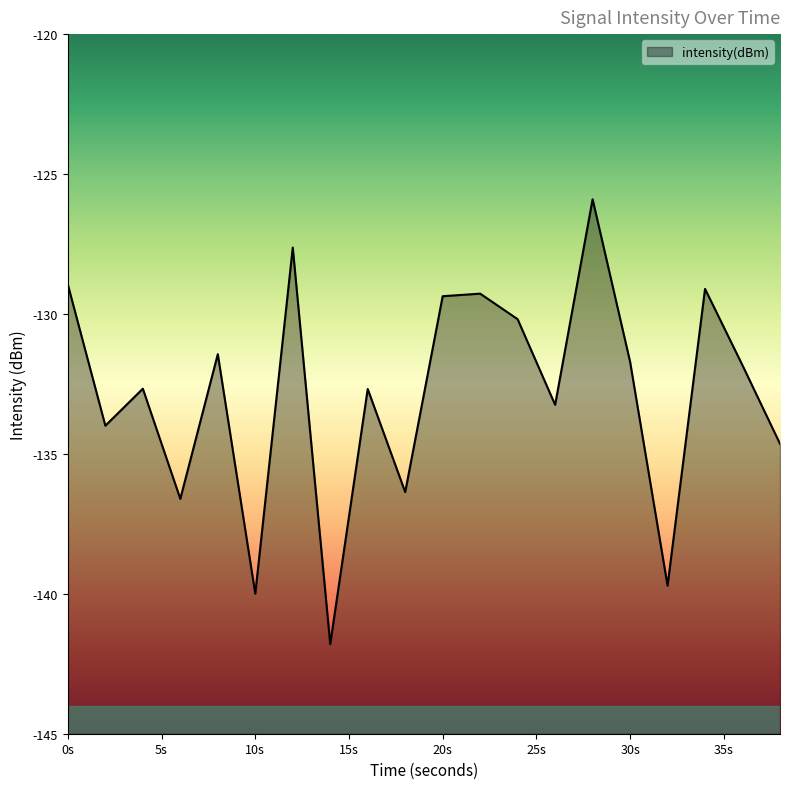

What is the smallest value displayed?

-141.8